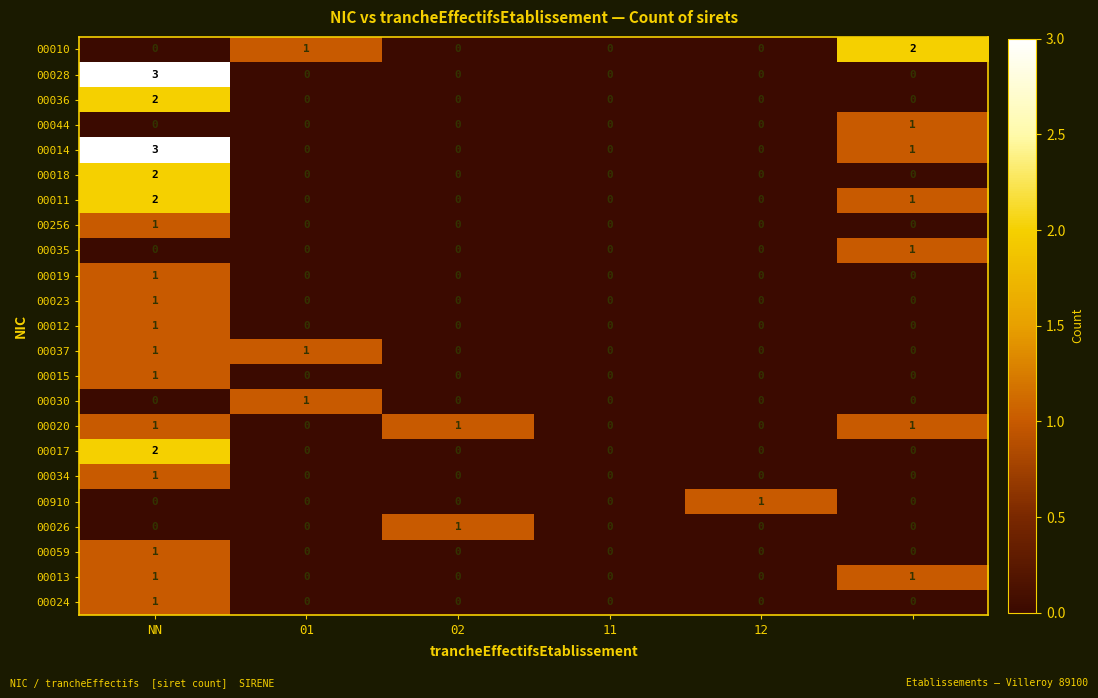

Which series has the largest total across all categories?

00014